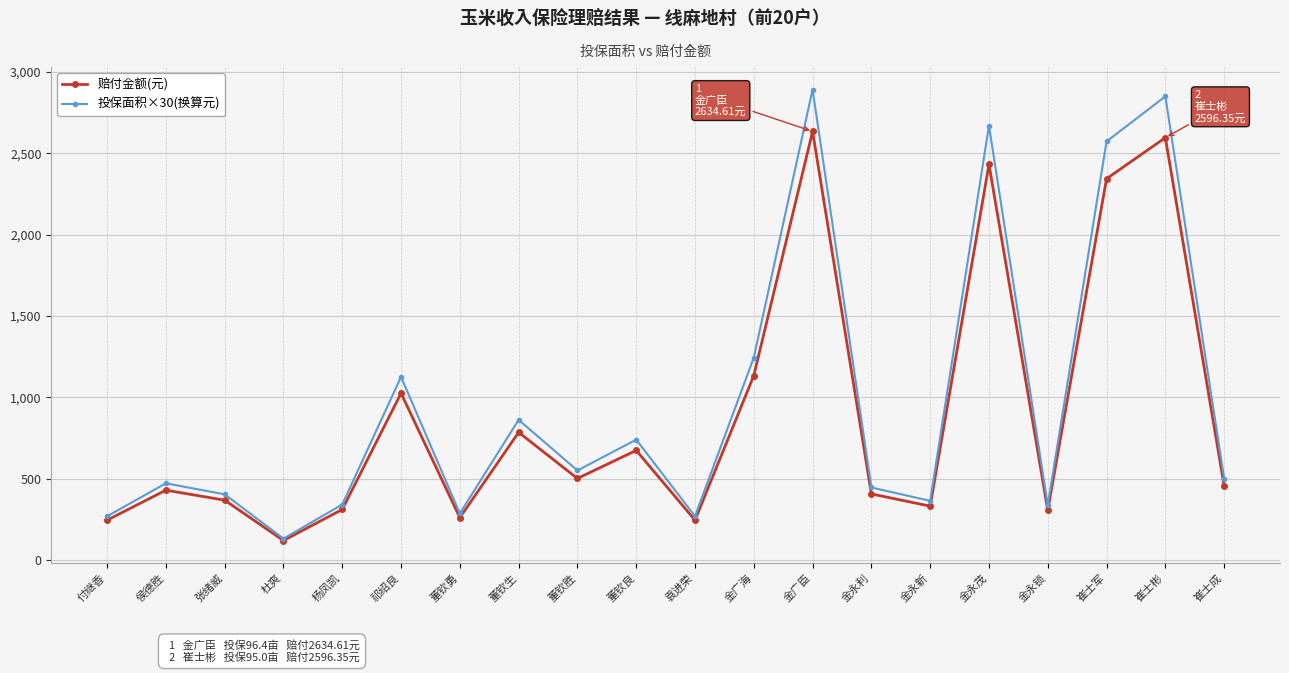

What is the sum of the 投保面积×30(换算元) values at 付继香 and 董钦胜?

821.4